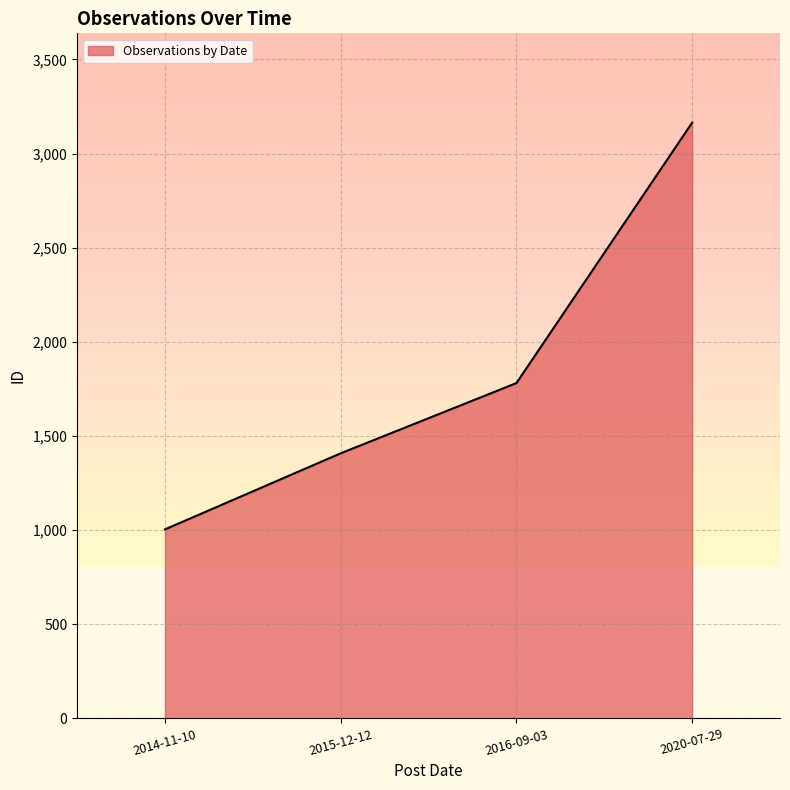

What position from the left is 2014-11-10?

1